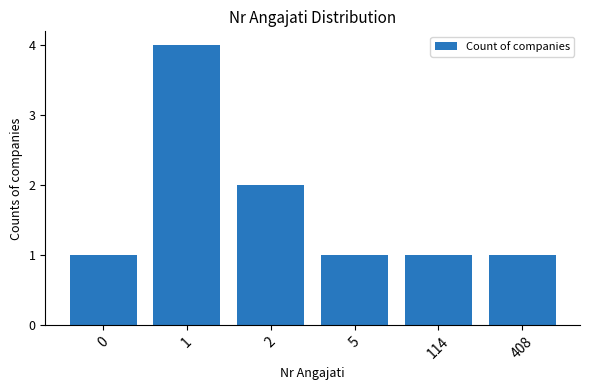

At which category does the chart reach its peak across all series?

1